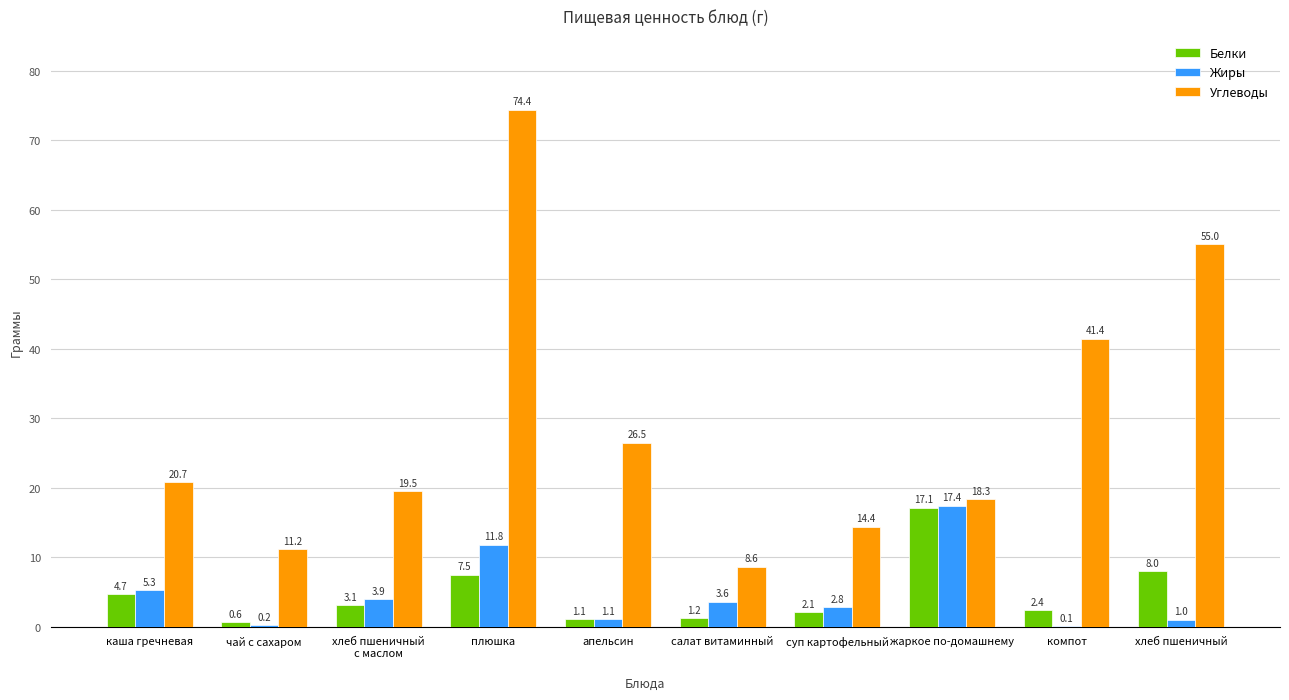

Reading left to right, what are all the values shown in this chart?

Белки: каша гречневая=4.7	чай с сахаром=0.6	хлеб пшеничный
с маслом=3.1	плюшка=7.5	апельсин=1.1	салат витаминный=1.2	суп картофельный=2.1	жаркое по-домашнему=17.1	компот=2.4	хлеб пшеничный=8.0
Жиры: каша гречневая=5.3	чай с сахаром=0.2	хлеб пшеничный
с маслом=3.9	плюшка=11.8	апельсин=1.1	салат витаминный=3.6	суп картофельный=2.8	жаркое по-домашнему=17.4	компот=0.1	хлеб пшеничный=1.0
Углеводы: каша гречневая=20.7	чай с сахаром=11.2	хлеб пшеничный
с маслом=19.5	плюшка=74.4	апельсин=26.5	салат витаминный=8.6	суп картофельный=14.4	жаркое по-домашнему=18.3	компот=41.4	хлеб пшеничный=55.0